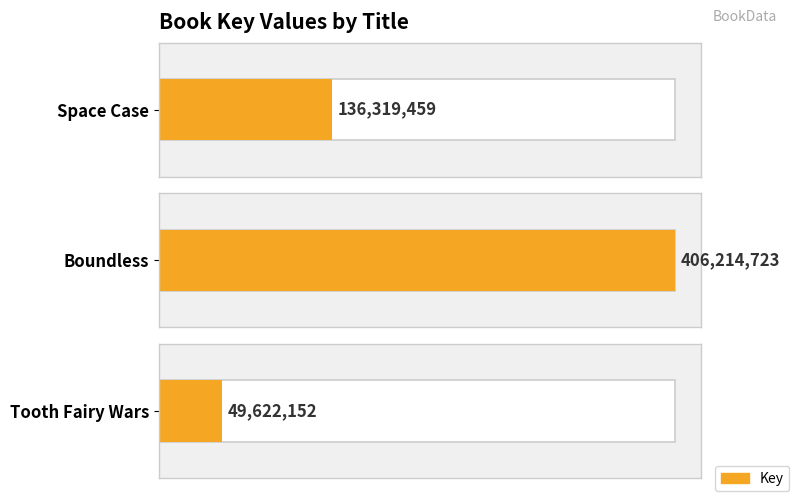

The chart shows a value of 406214723 at Boundless. True or false?

True